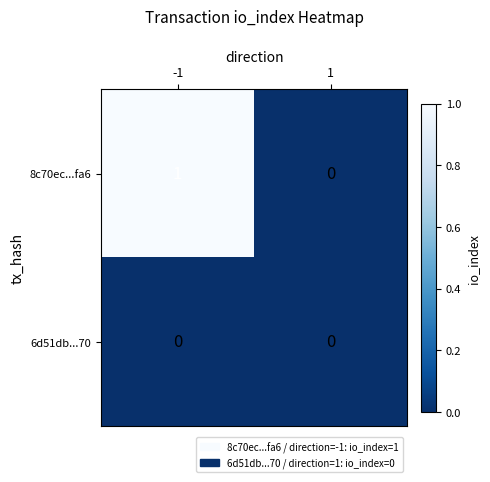

What is the greatest value displayed?

1